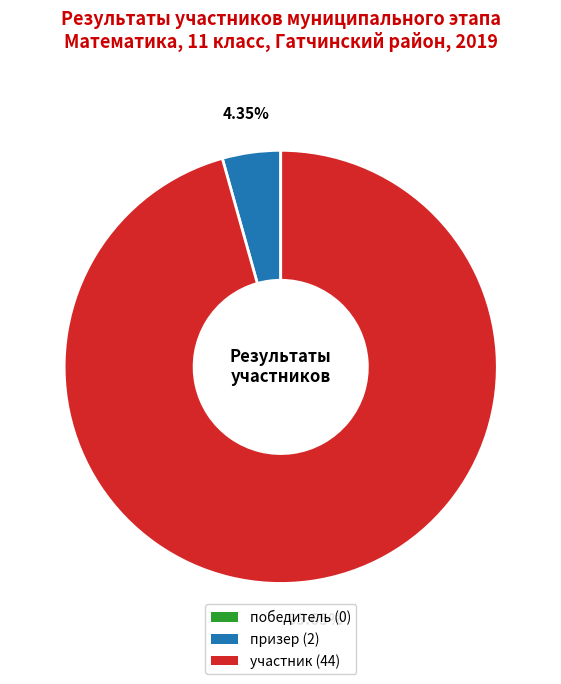

Is there any slice that represents more than half of the pie?

Yes